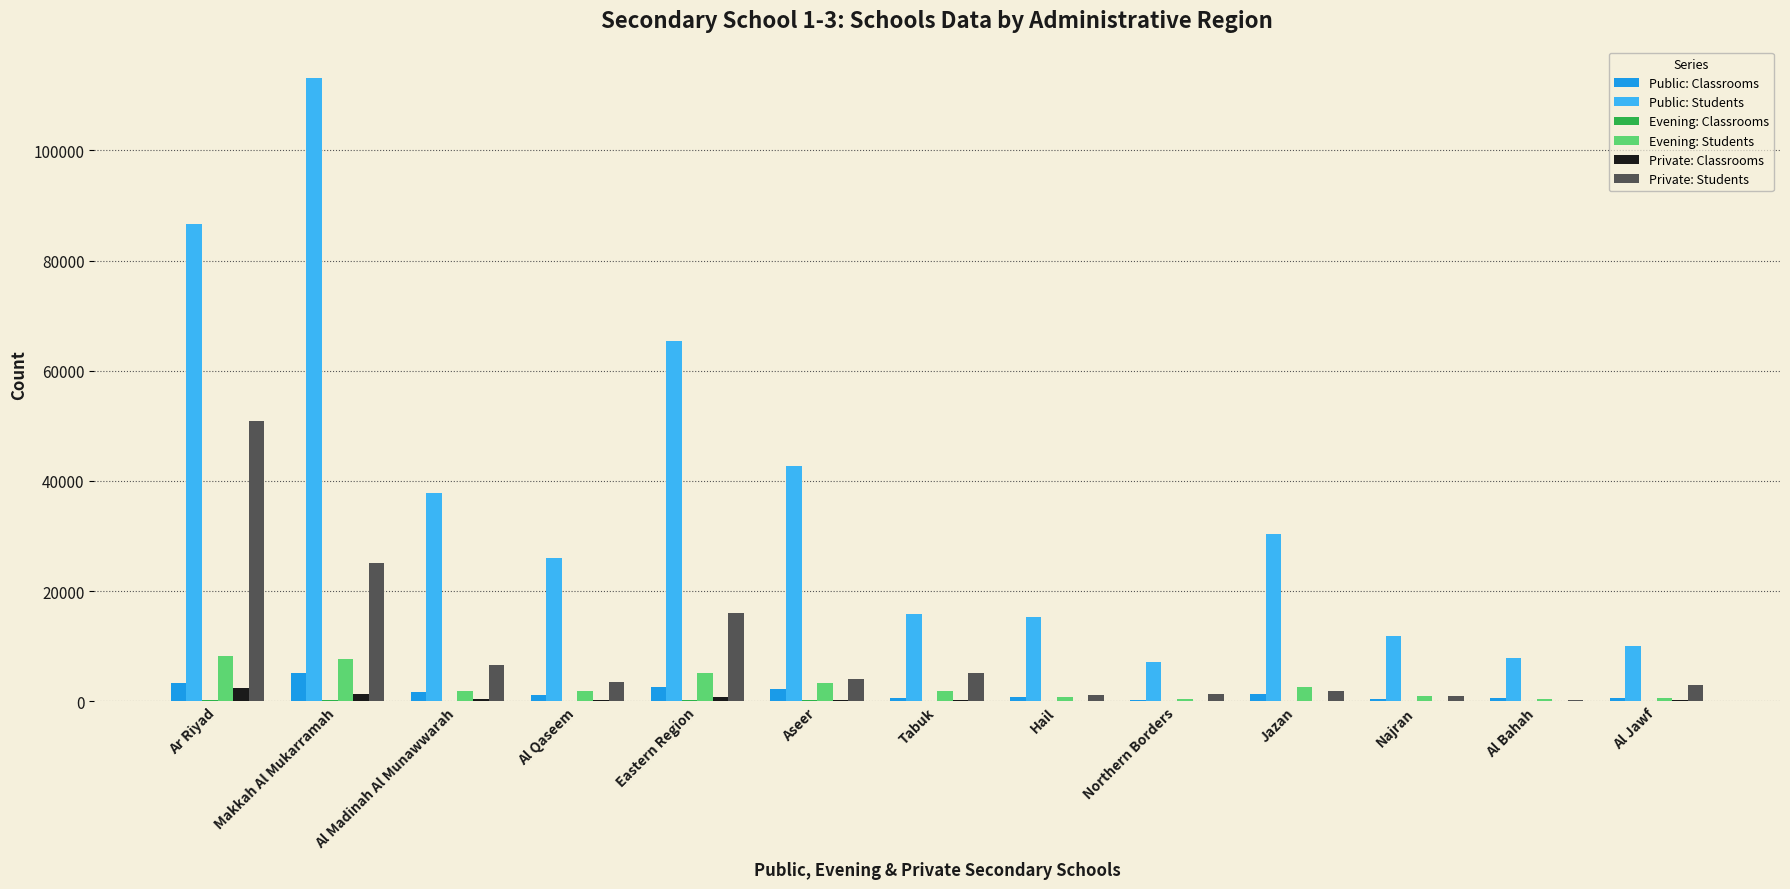

Which series has the largest total across all categories?

Public: Students